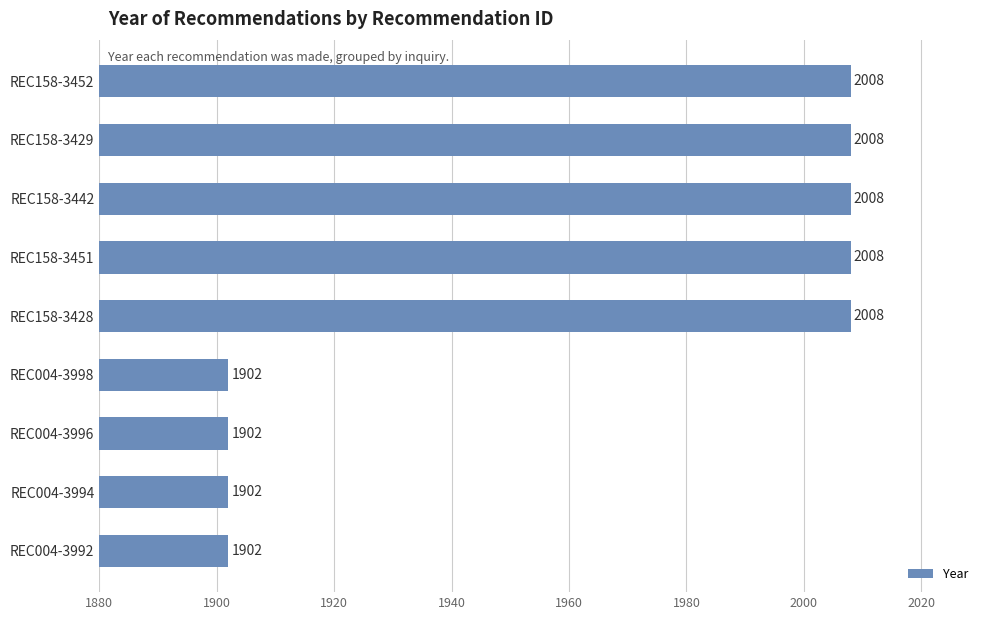

What is the greatest value displayed?

2008